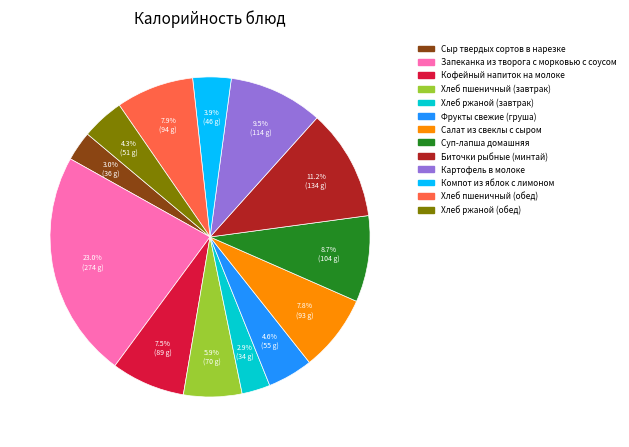

Approximately how many times larger is the value at Сыр твердых сортов в нарезке compared to Хлеб ржаной (завтрак)?

1.0